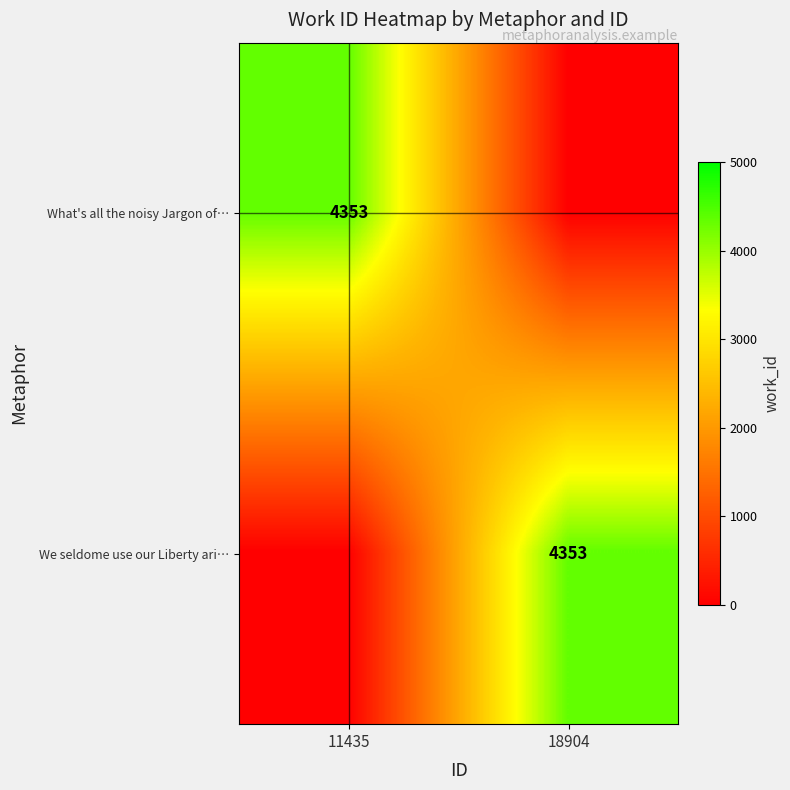

True or false: What's all the noisy Jargon of… has a value of 4353 at 11435.

True